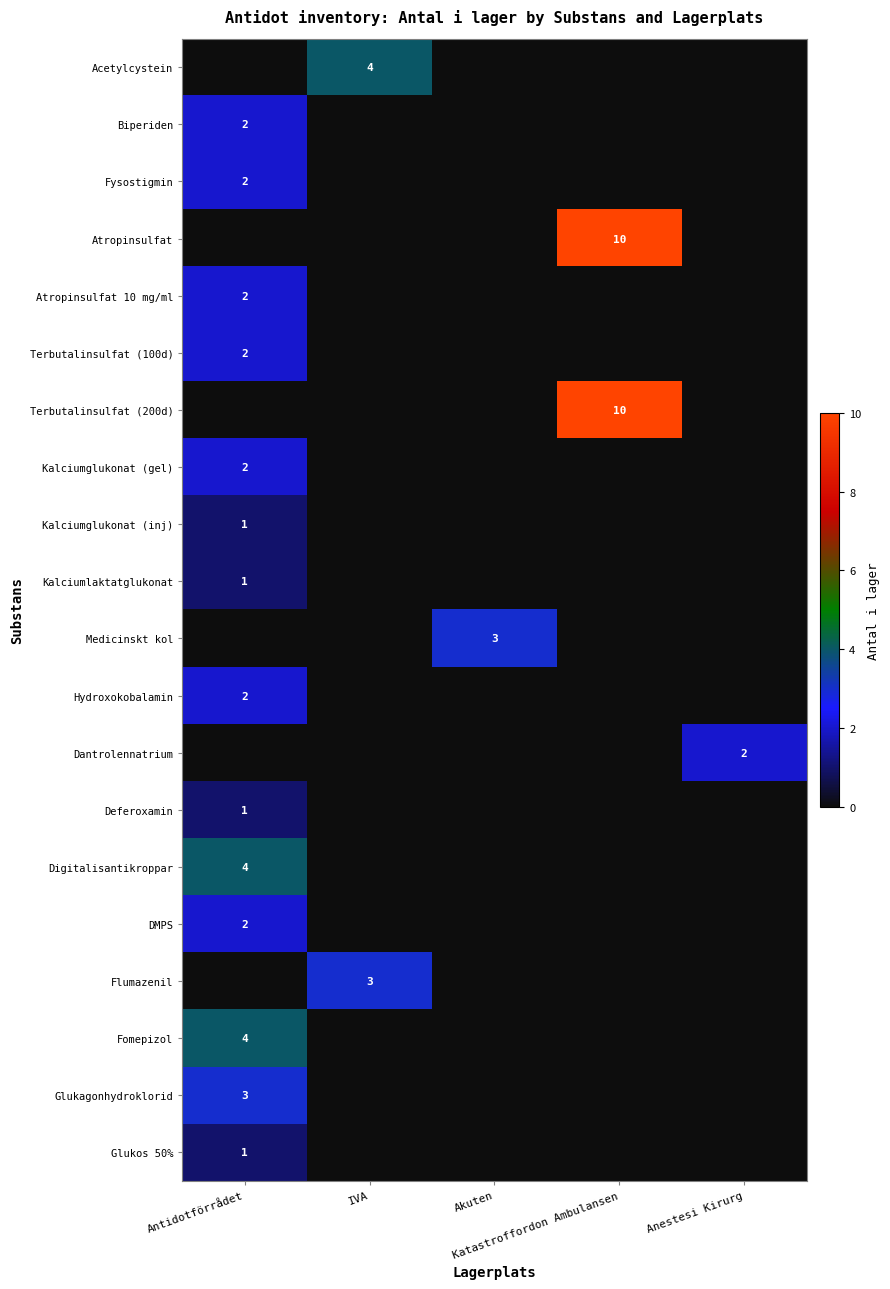

What is the difference between the highest and lowest values at Anestesi Kirurg?

2